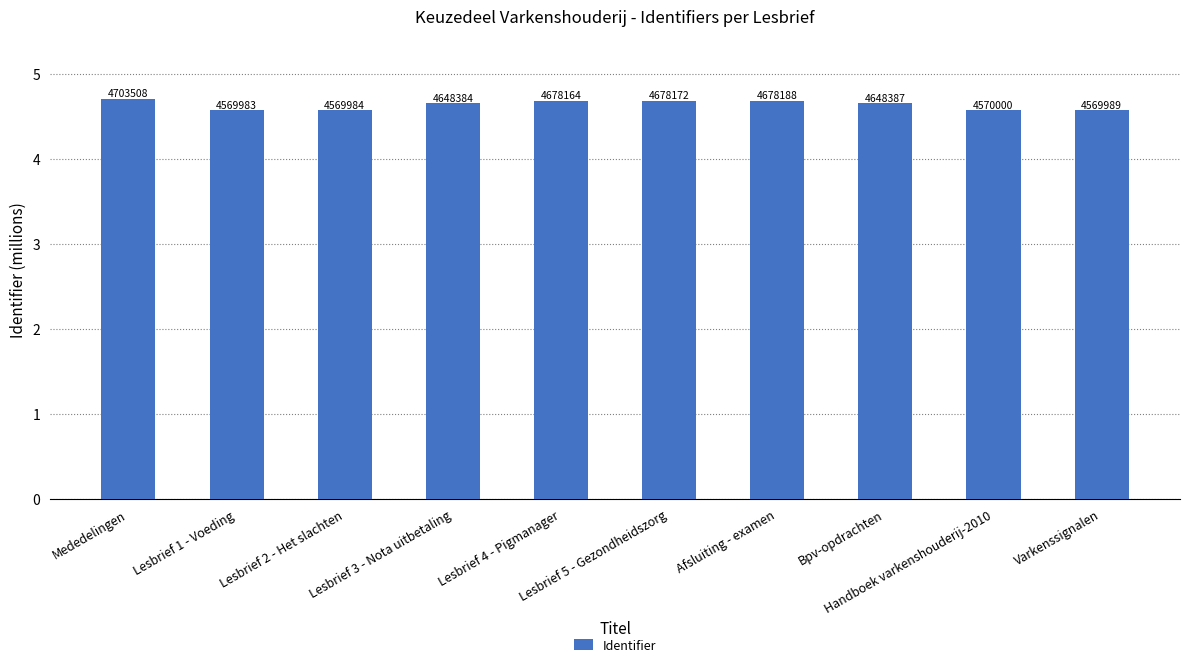

Which label corresponds to the largest value in the chart?

Mededelingen